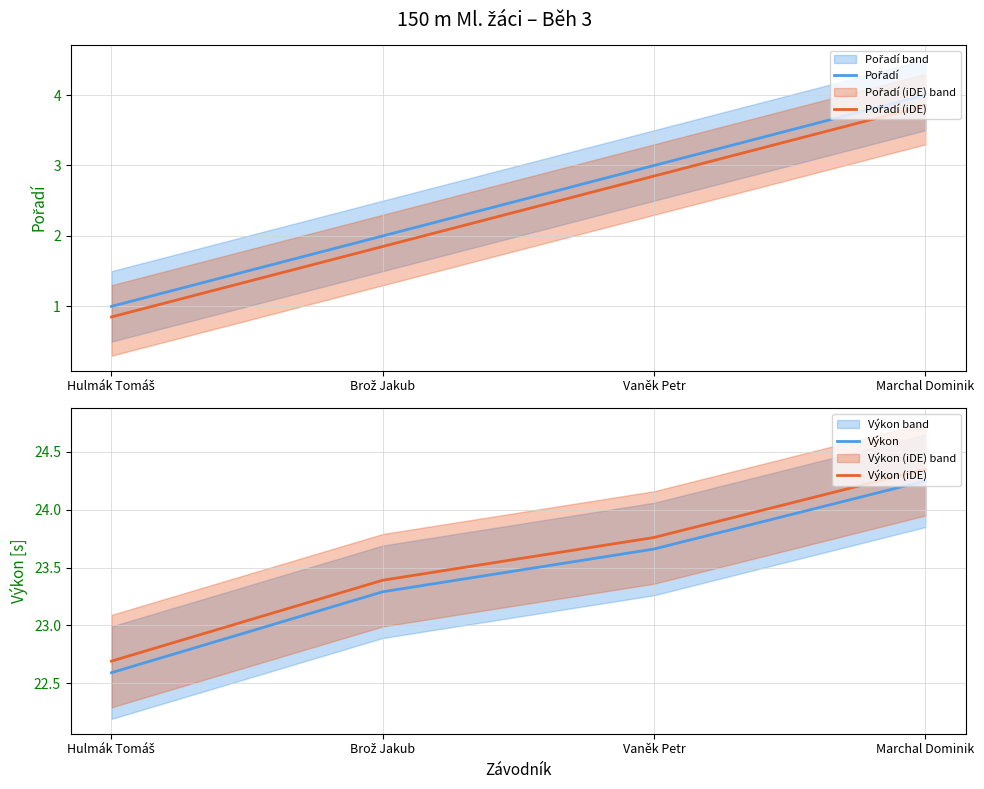

True or false: Pořadí (iDE) and Pořadí intersect in this chart.

False